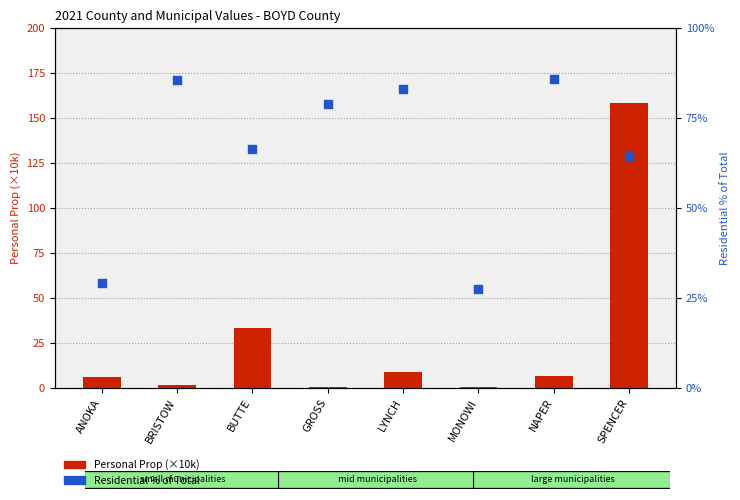

Which series has the largest total across all categories?

Residential % of Total